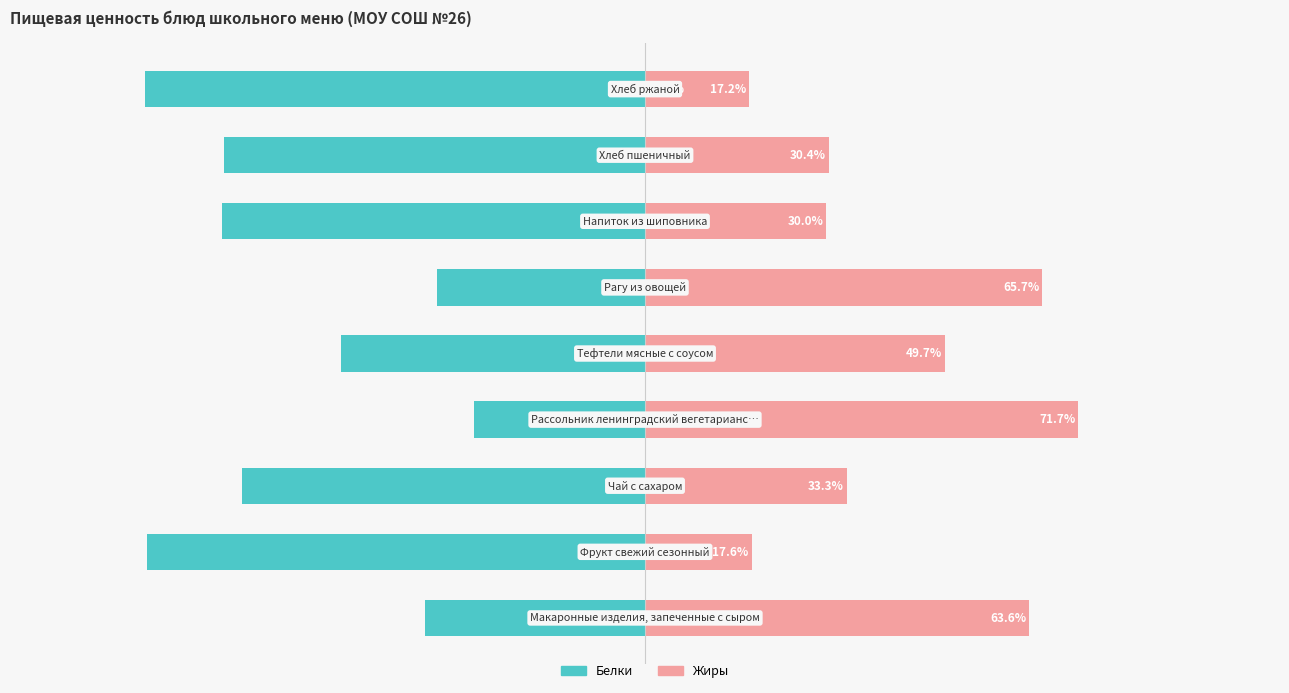

The Белки series shows -126.2 at 8. True or false?

False